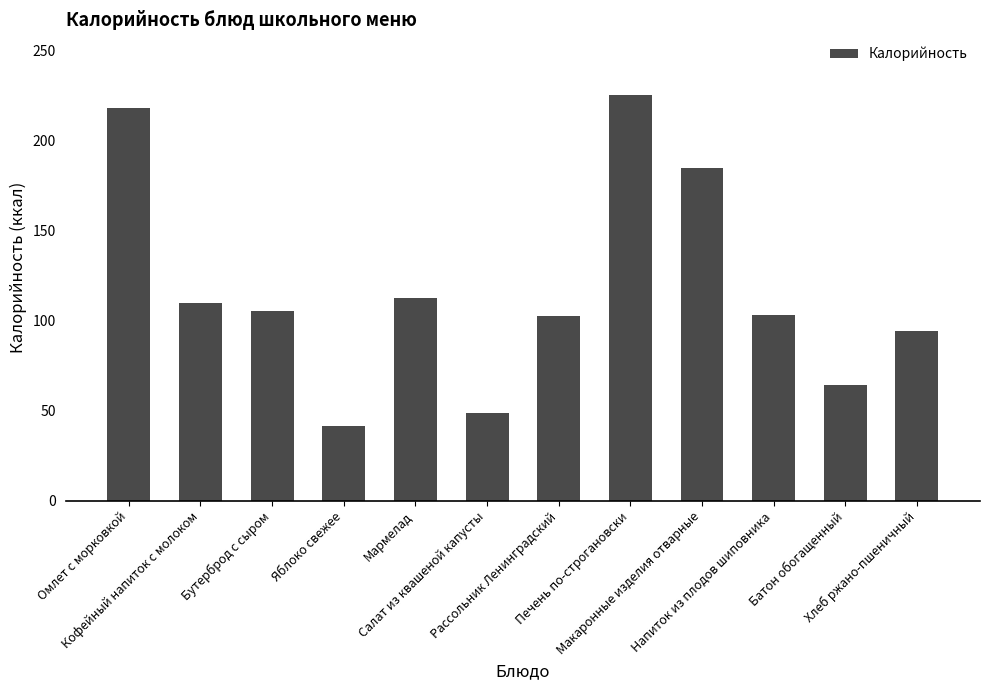

What is the maximum value shown in the chart?

225.0